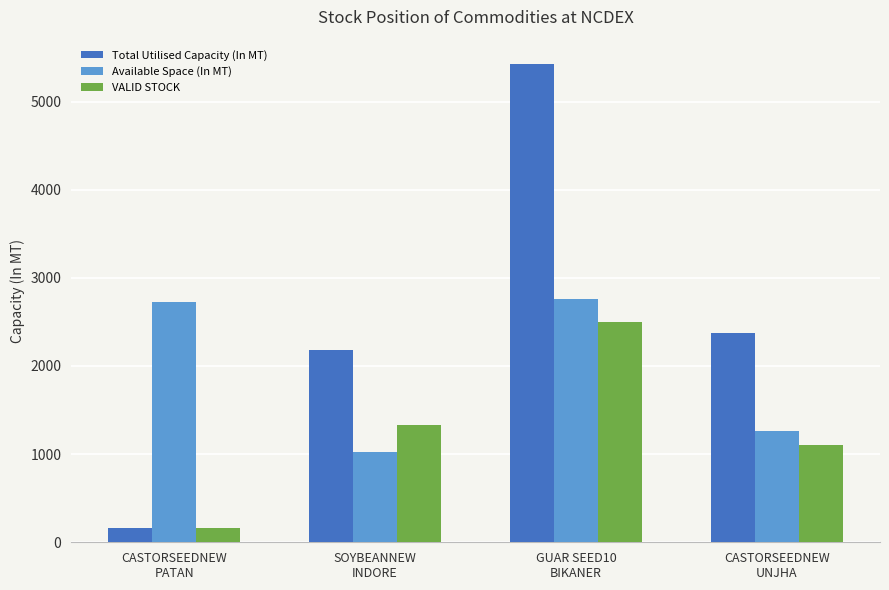

What is the average value of the Total Utilised Capacity (In MT) series?

2536.8